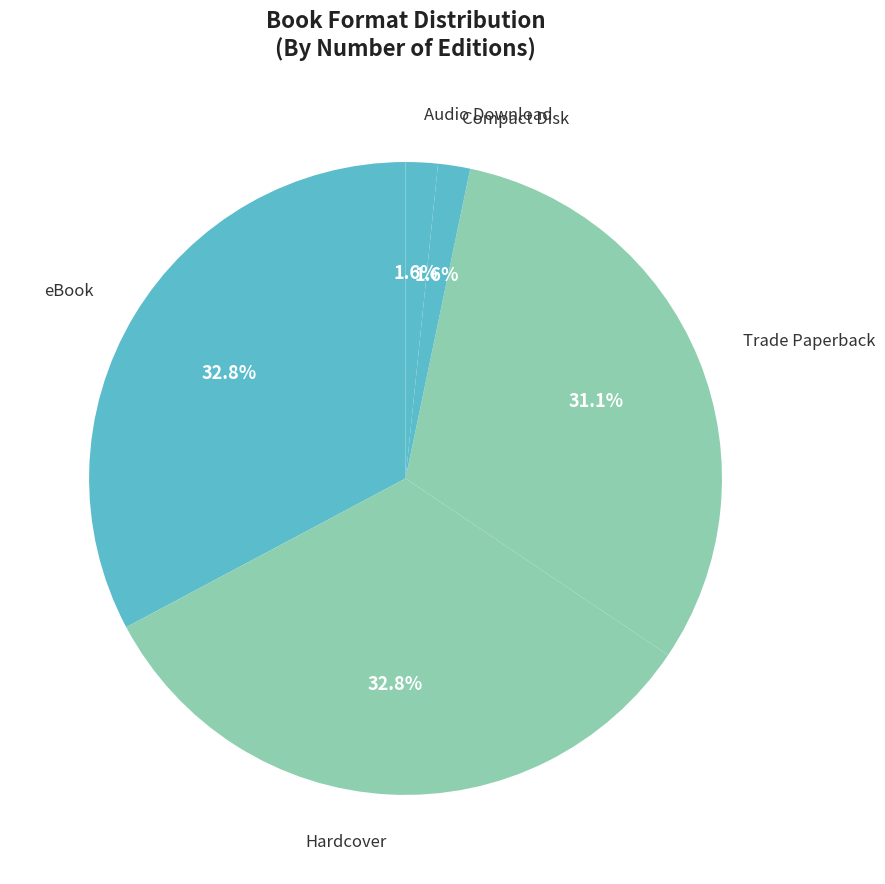

Is the sum of Compact Disk and Hardcover greater than half?

No